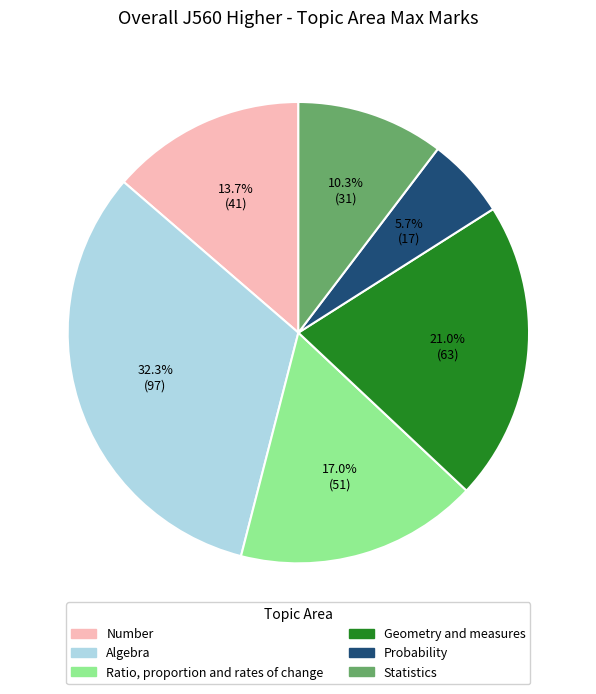

Approximately how many times larger is the value at Geometry and measures compared to Ratio, proportion and rates of change?

1.2